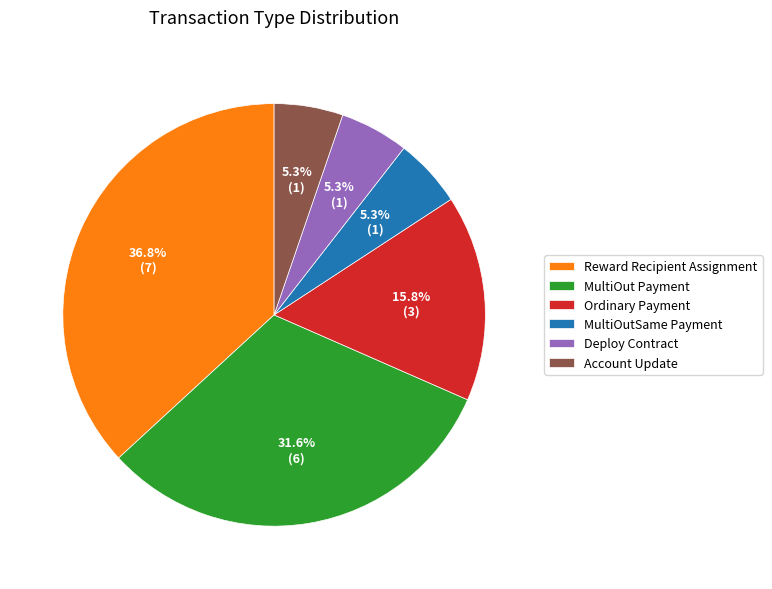

How much of the chart is everything except MultiOut Payment?

68.4%